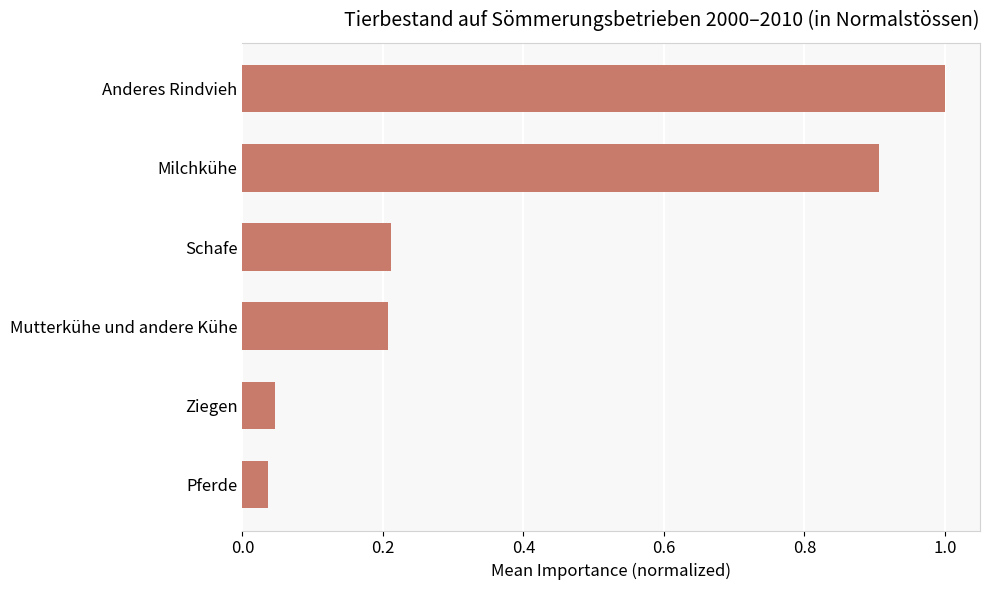

The value at Milchkühe is 0.9. True or false?

True